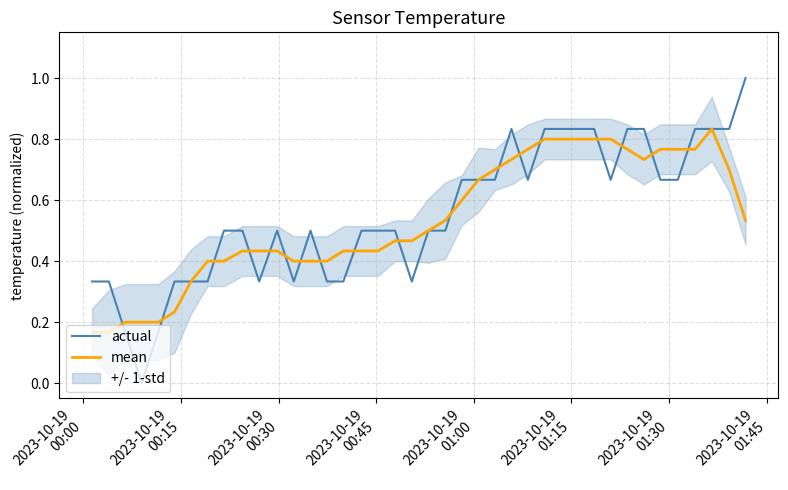

What is the highest value of the actual series?

1.0